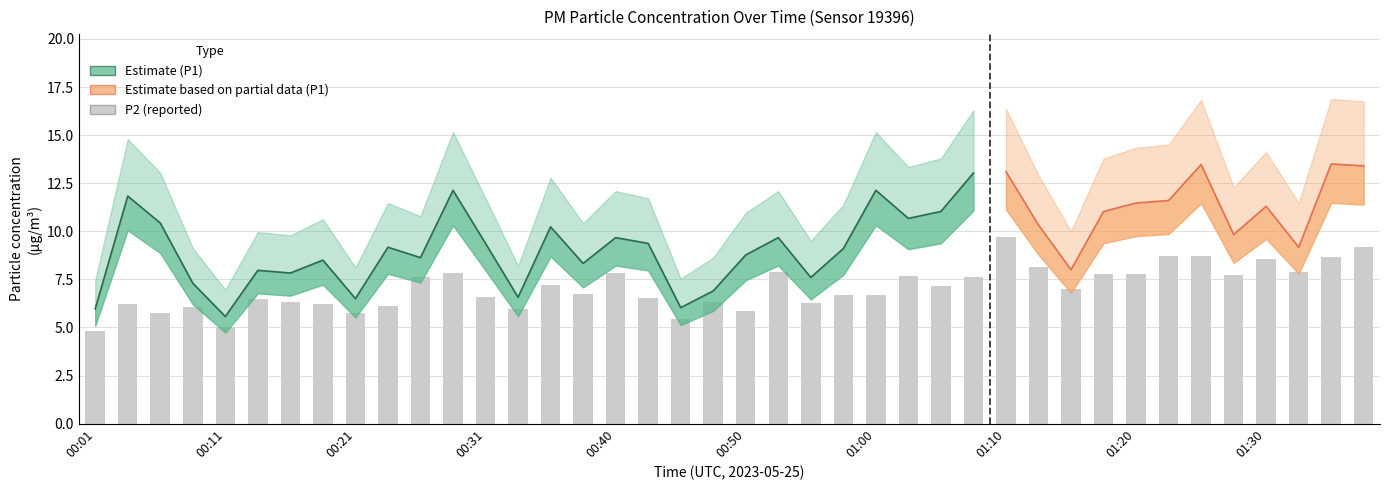

What is the change in value from 00:50 to 00:58?

+0.8